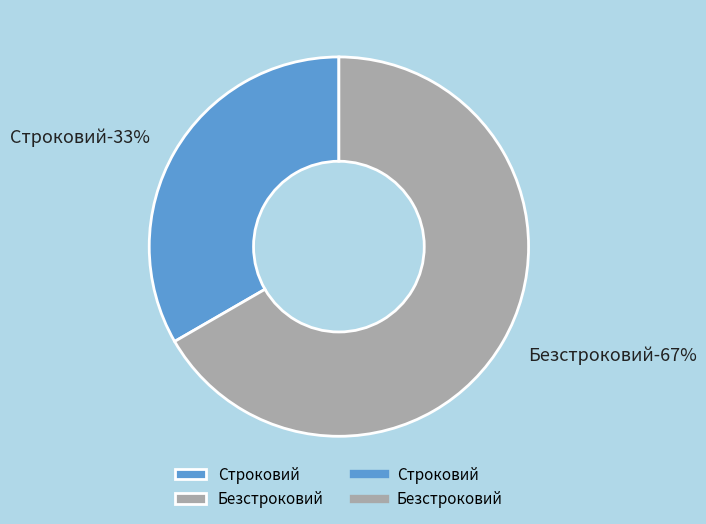

Approximately how many times larger is the value at Строковий compared to Безстроковий?

0.5